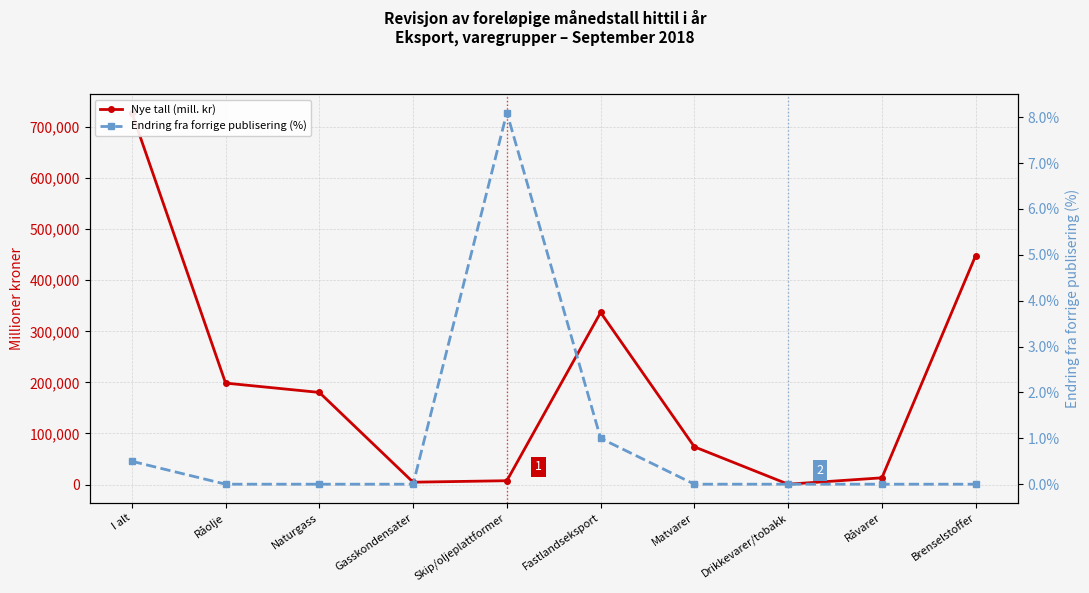

What is the average value of the Nye tall (mill. kr) series?

199245.0